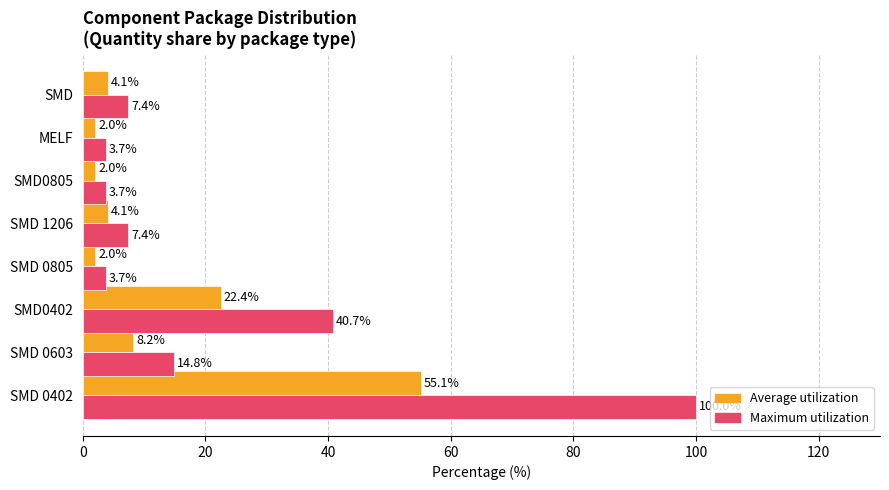

What is the difference between the maximum and minimum values in the Maximum utilization series?

96.3